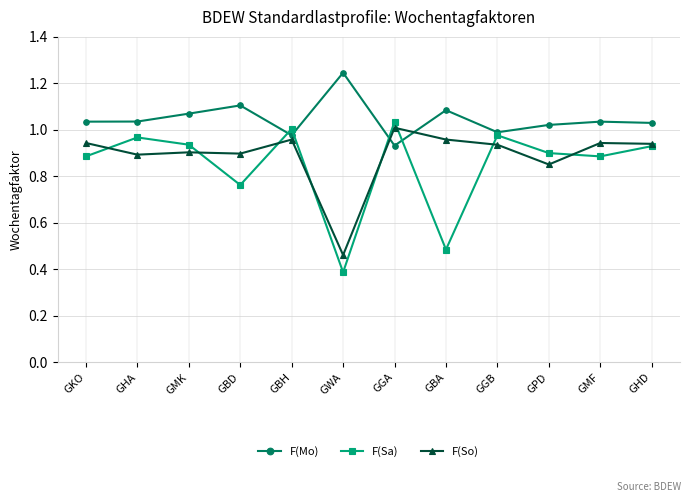

Is it true that F(Sa) equals 0.5 at GBD?

False